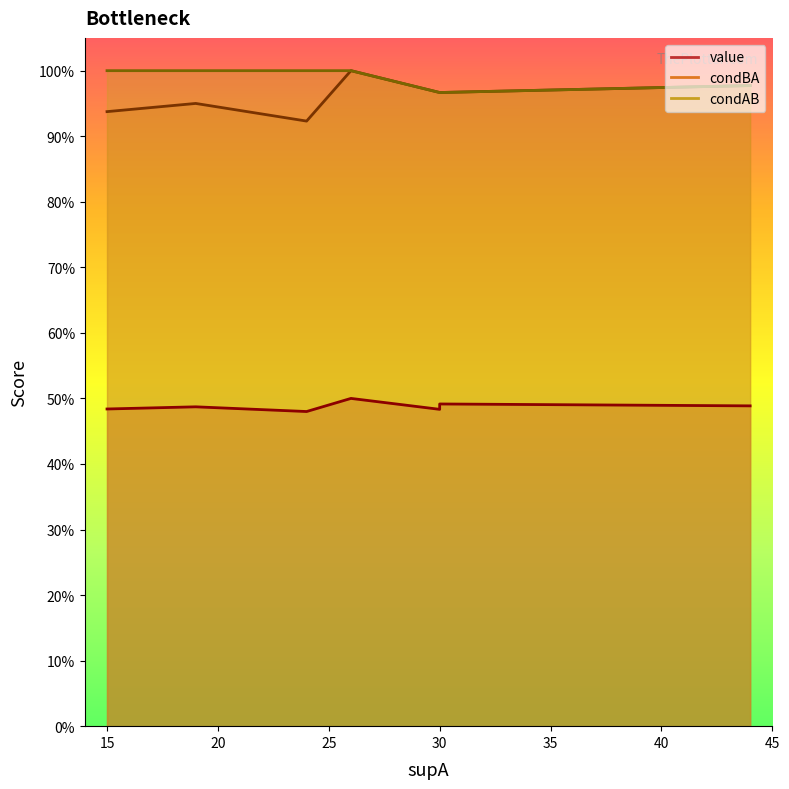

True or false: condAB and value intersect in this chart.

False